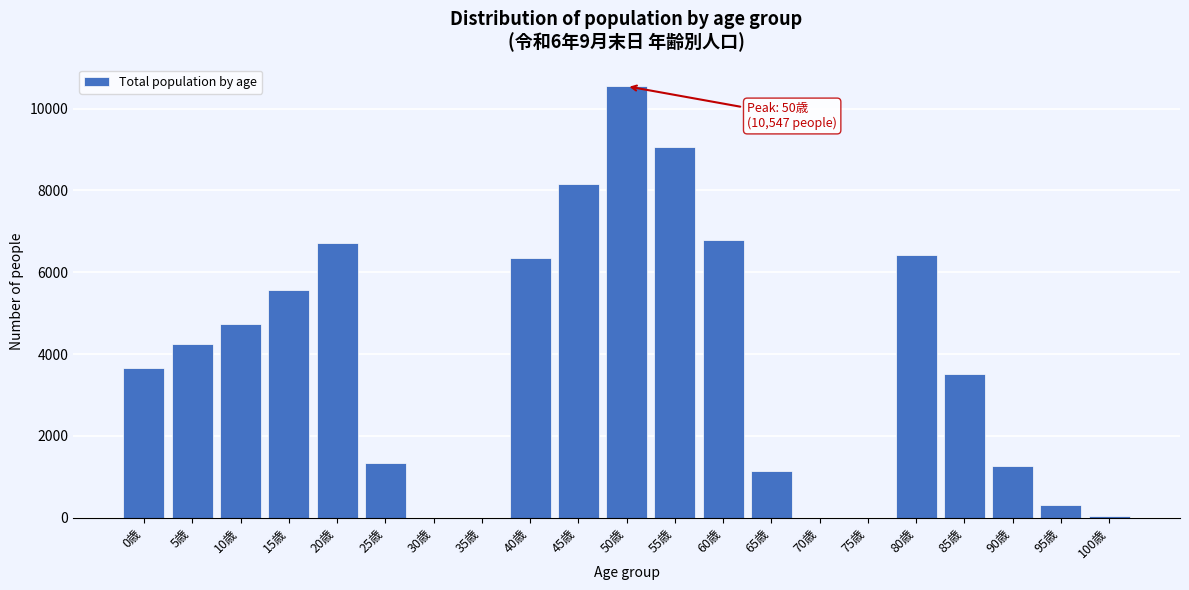

Reading right to left, transcribe all the data shown in this chart.

100歳=46	95歳=303	90歳=1279	85歳=3505	80歳=6432	75歳=0	70歳=0	65歳=1138	60歳=6781	55歳=9073	50歳=10547	45歳=8167	40歳=6360	35歳=0	30歳=0	25歳=1334	20歳=6727	15歳=5566	10歳=4733	5歳=4240	0歳=3664